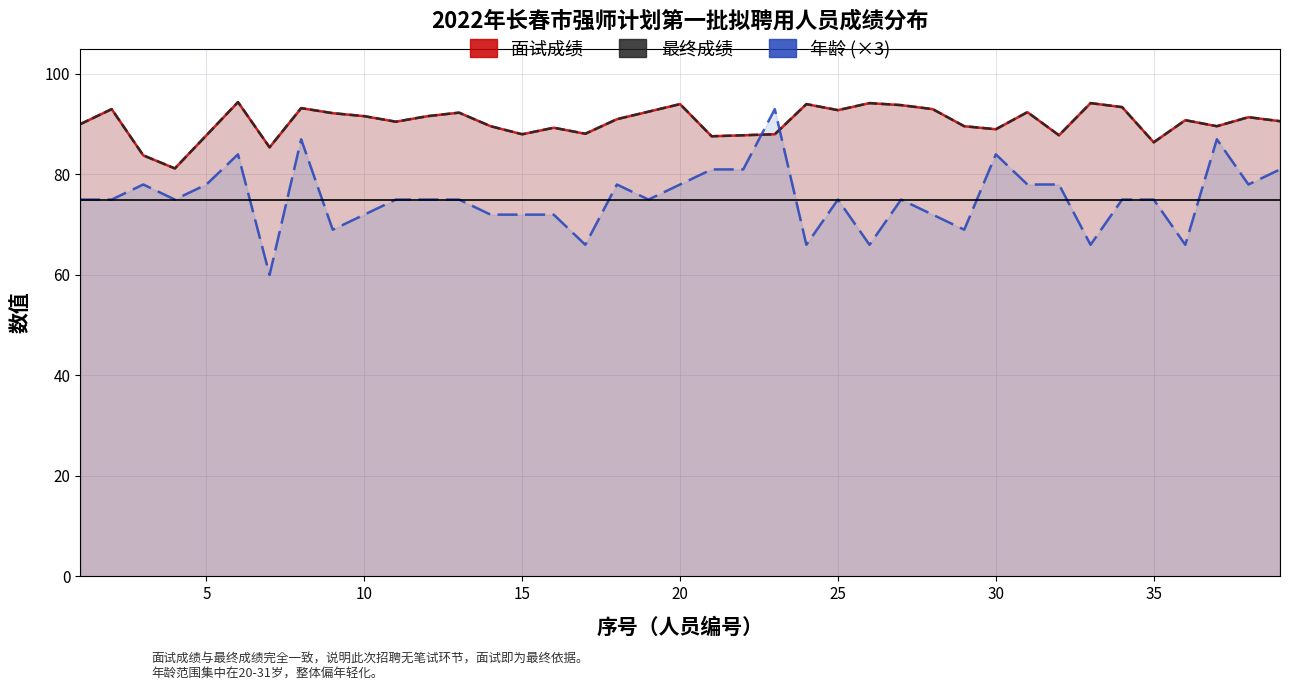

How many lines are shown in the chart?

3